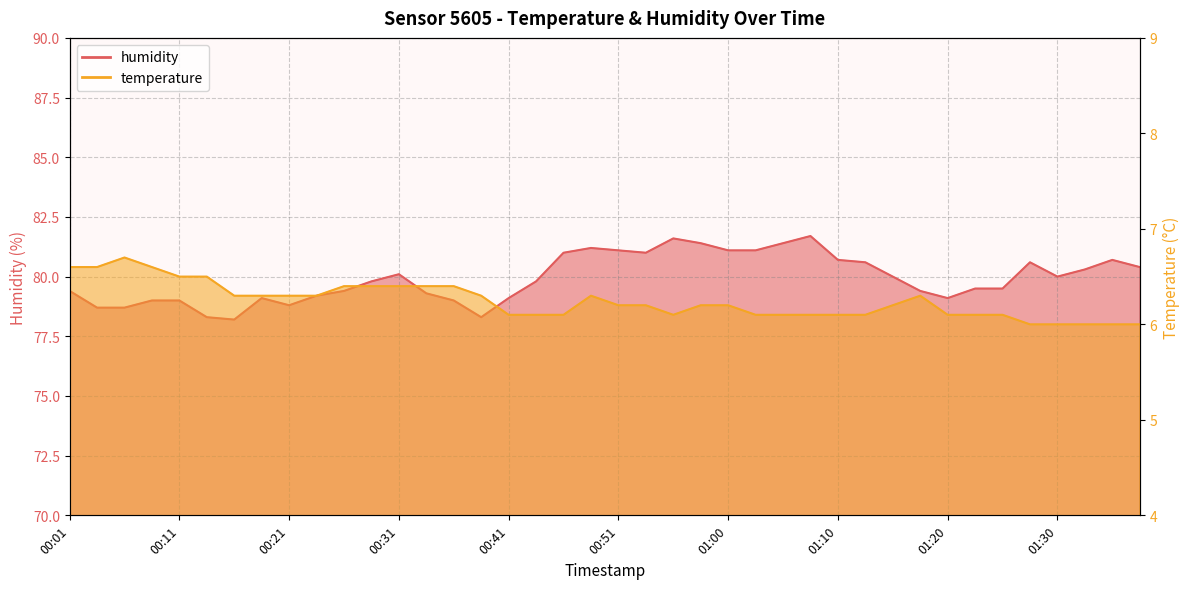

Reading left to right, list all the values displayed in this chart.

temperature: 6.6	6.6	6.7	6.6	6.5	6.5	6.3	6.3	6.3	6.3	6.4	6.4	6.4	6.4	6.4	6.3	6.1	6.1	6.1	6.3	6.2	6.2	6.1	6.2	6.2	6.1	6.1	6.1	6.1	6.1	6.2	6.3	6.1	6.1	6.1	6.0	6.0	6.0	6.0	6.0
humidity: 79.4	78.7	78.7	79.0	79.0	78.3	78.2	79.1	78.8	79.2	79.4	79.8	80.1	79.3	79.0	78.3	79.1	79.8	81.0	81.2	81.1	81.0	81.6	81.4	81.1	81.1	81.4	81.7	80.7	80.6	80.0	79.4	79.1	79.5	79.5	80.6	80.0	80.3	80.7	80.4